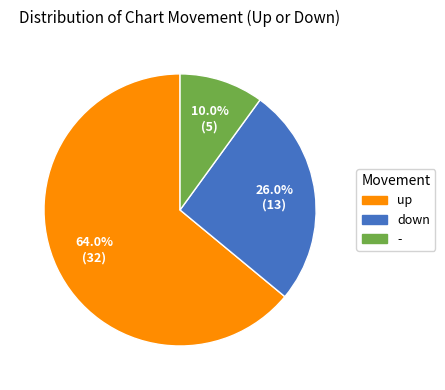

What is the majority slice?

up